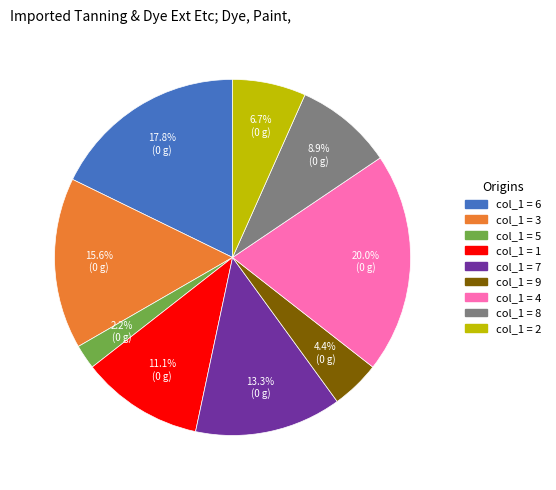

Is there a majority slice in this chart?

No